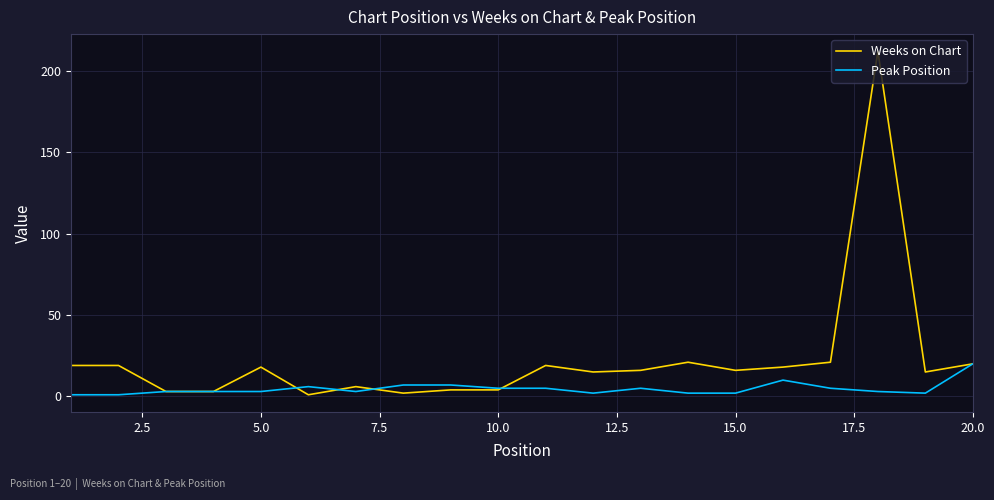

Rank the series by their maximum value, from highest to lowest.

Weeks on Chart, Peak Position